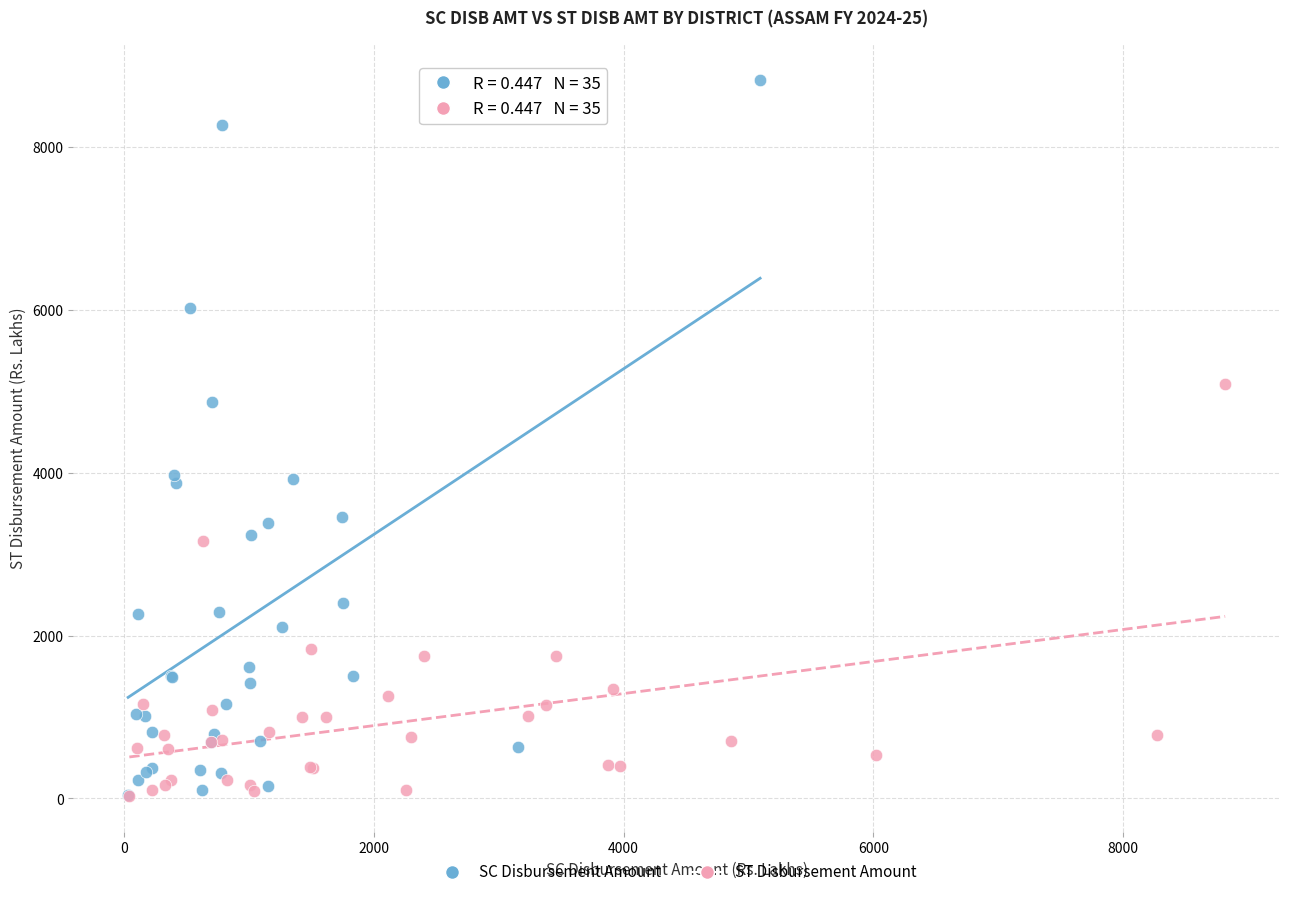

Which series has the largest Y range (max minus min)?

SC Disbursement Amount